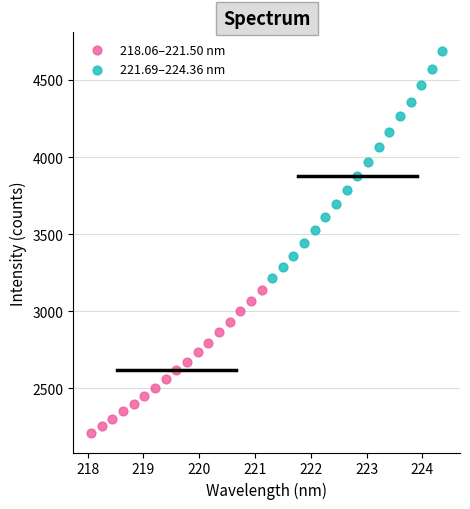

Which series contains the lowest Y value?

218.06–221.50 nm